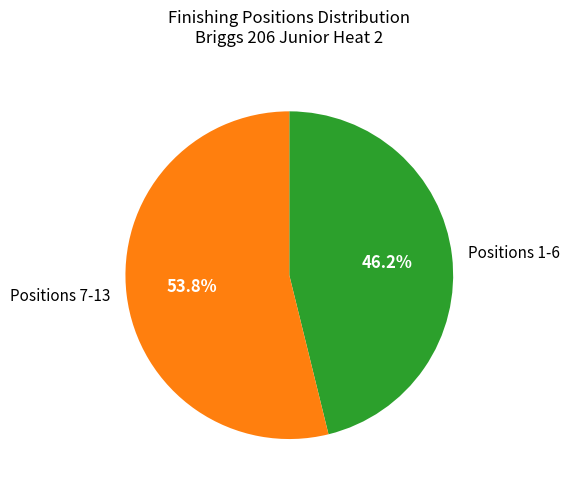

What percentage is NOT represented by Positions 7-13?

46.2%